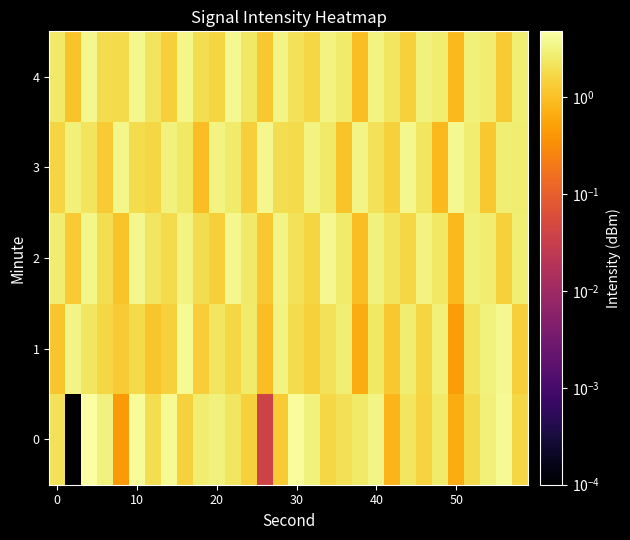

Reading left to right, list all the values displayed in this chart.

0: 2.1	0.0	4.8	3.1	0.4	4.2	2.0	3.9	1.5	2.7	3.1	2.3	1.4	0.0	1.3	4.3	3.1	1.6	2.0	2.5	3.3	0.8	2.3	1.5	2.6	0.6	1.8	2.9	3.9	1.6
1: 1.1	3.4	2.3	1.6	1.3	1.8	1.1	1.5	3.9	1.3	2.3	1.7	2.6	1.0	3.3	1.9	1.5	2.1	2.9	0.7	2.4	1.2	2.8	1.6	3.0	0.5	2.2	3.1	3.9	1.4
2: 2.7	1.3	3.5	2.0	1.1	3.6	2.3	1.8	3.2	1.9	1.4	3.7	2.5	1.2	3.4	2.1	1.6	3.8	2.6	1.0	3.1	2.2	1.7	3.3	2.4	0.9	3.0	2.7	1.5	2.9
3: 1.6	3.0	2.2	1.3	3.5	1.9	1.7	3.1	2.4	1.0	3.2	2.6	1.4	3.6	2.0	1.8	3.3	2.5	1.1	3.4	2.1	1.5	3.7	2.3	0.9	3.8	2.7	1.2	2.9	2.8
4: 2.5	1.1	3.7	1.9	1.8	3.6	2.2	1.4	3.5	2.0	1.6	3.8	2.4	1.2	3.4	2.1	1.7	3.3	2.6	1.0	3.2	2.3	1.5	3.1	2.7	0.9	3.0	2.8	1.3	2.9